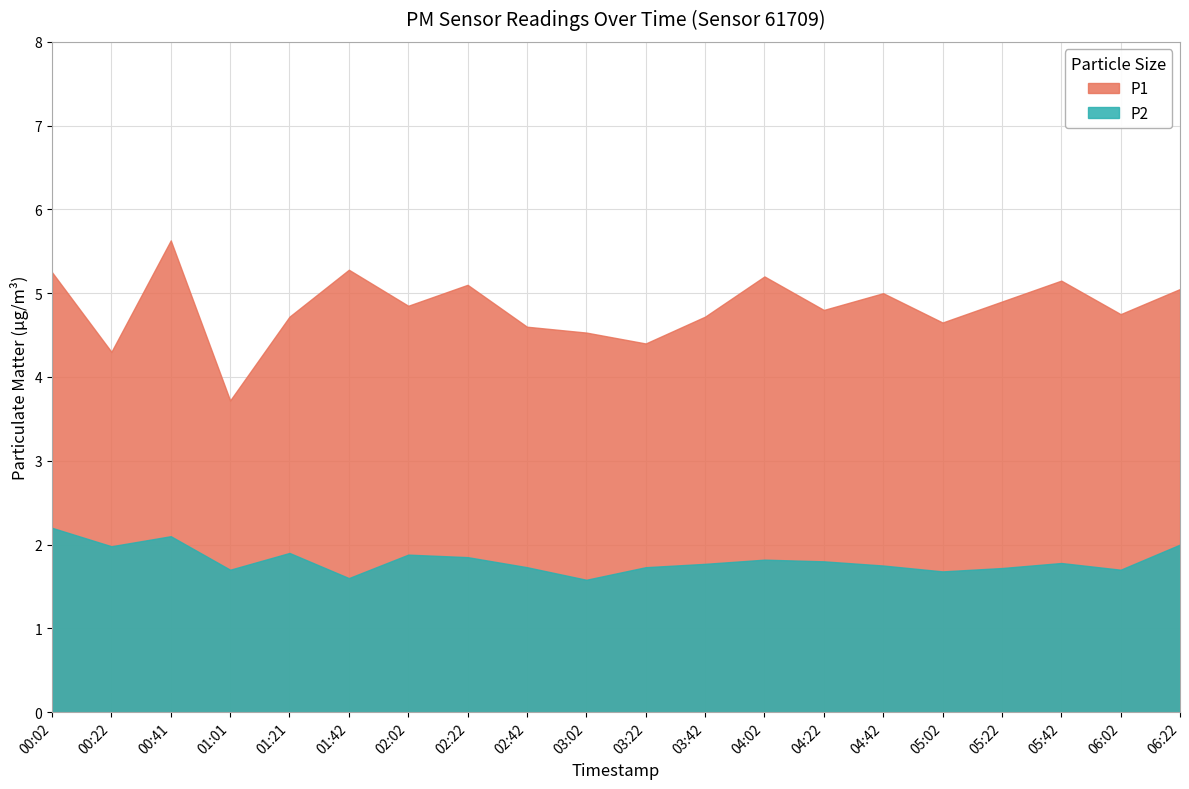

How many data points in P1 are above 4?

19